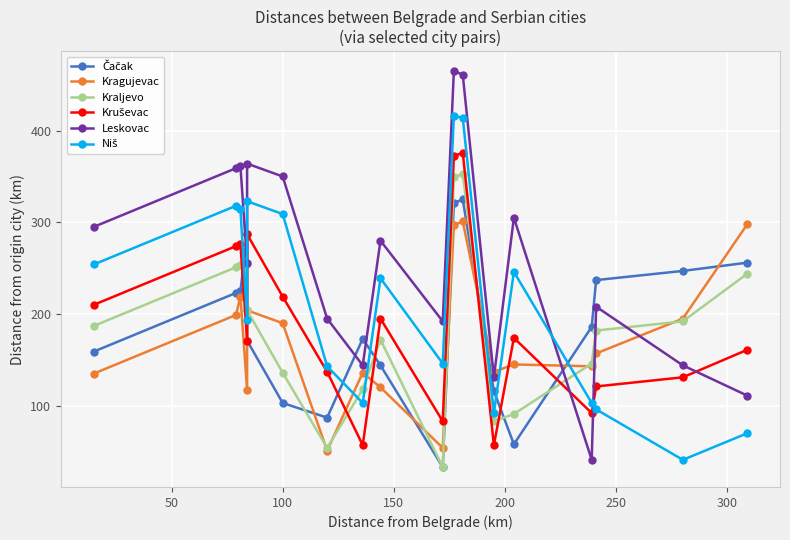

How many lines are shown in the chart?

6